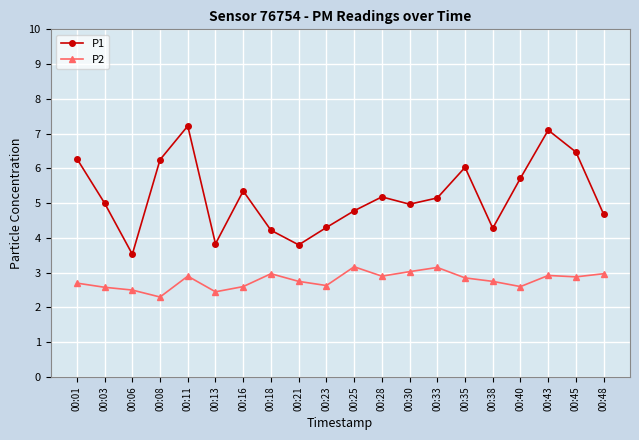

Where is P2 nearest to the value 2?

00:08